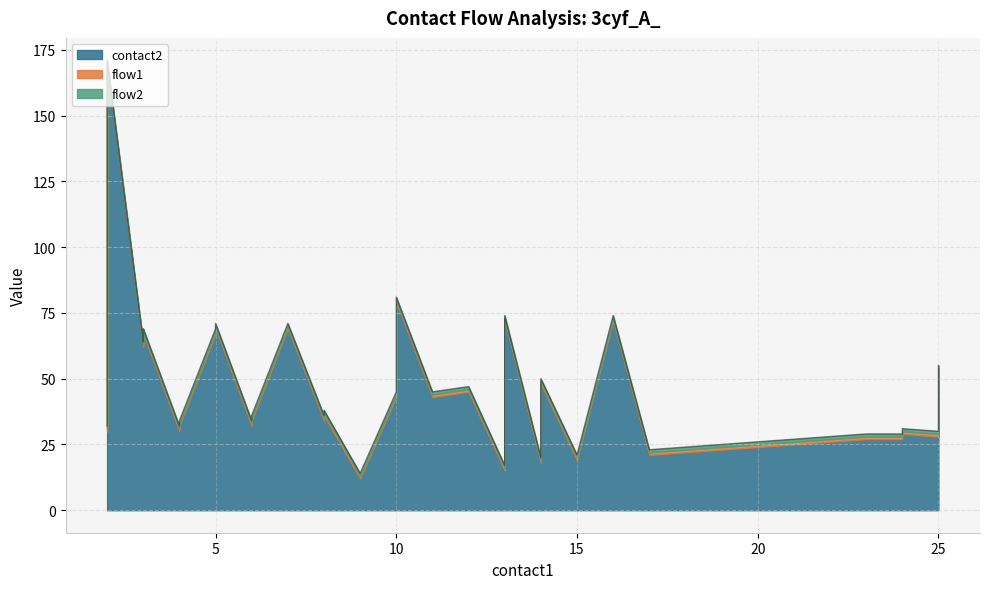

What are all the series names shown in the legend?

contact2, flow1, flow2